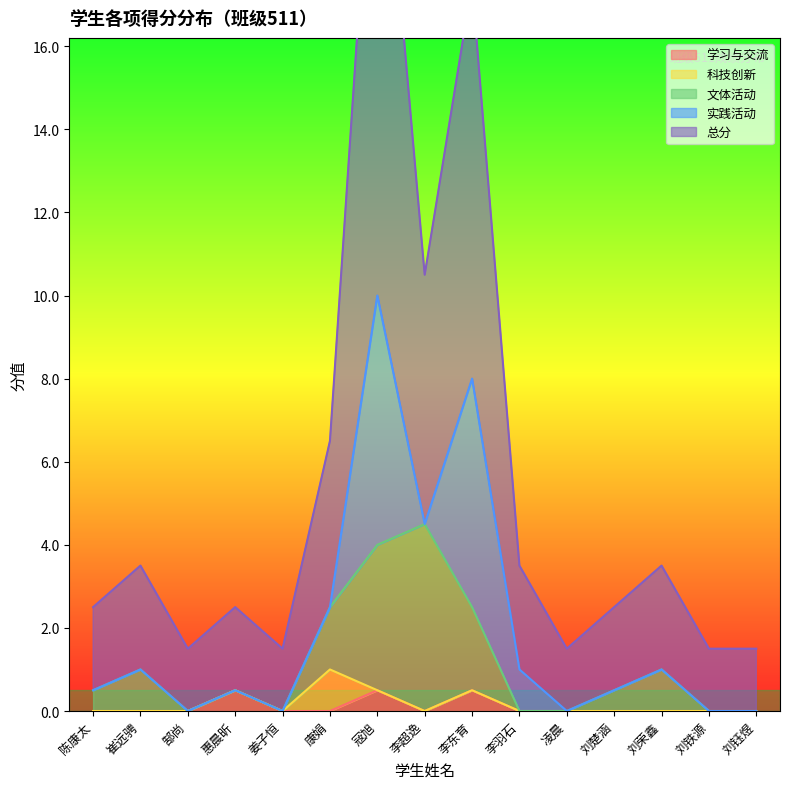

Count the number of categories in the chart.

15